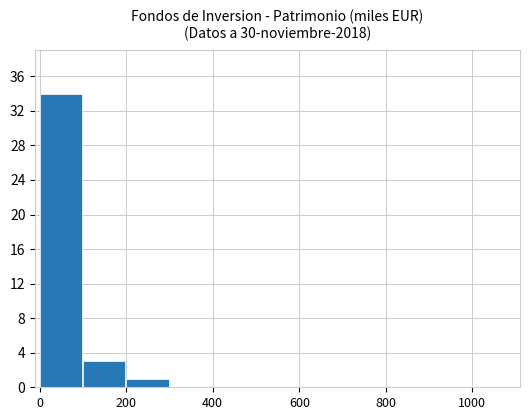

How many series are shown in this chart?

1